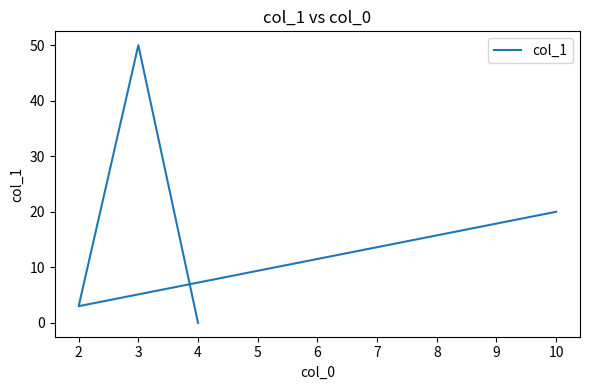

How many interior local peaks (higher than both neighbors) does the data have?

1